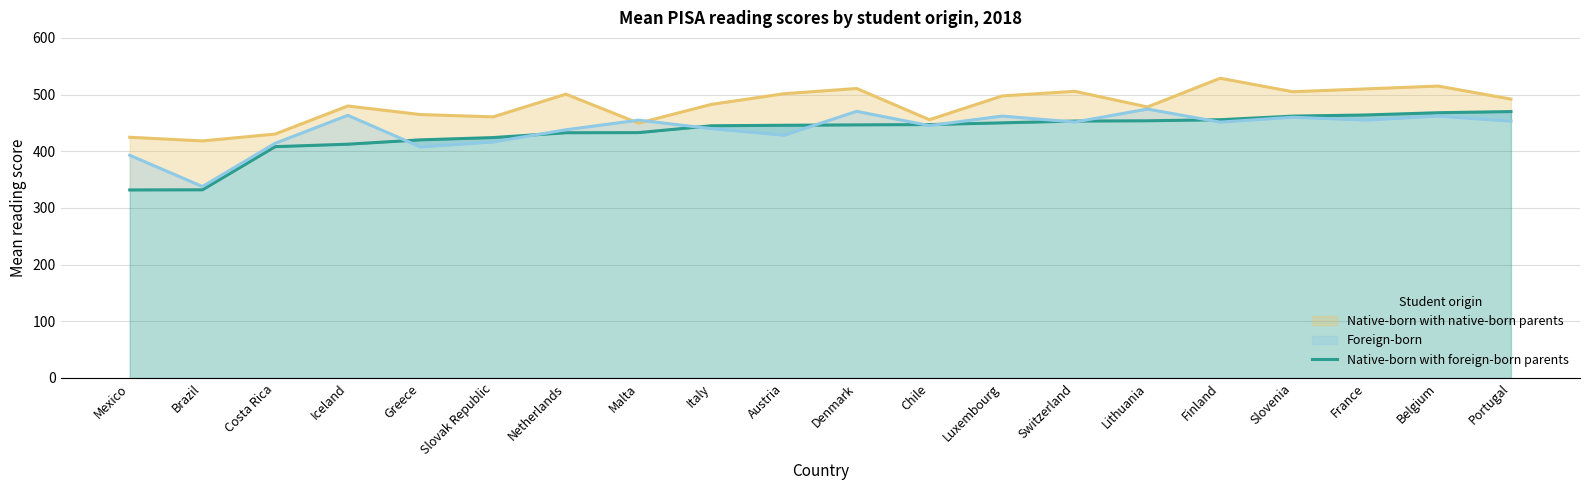

True or false: there are more than 2 points higher than both neighbors.

False